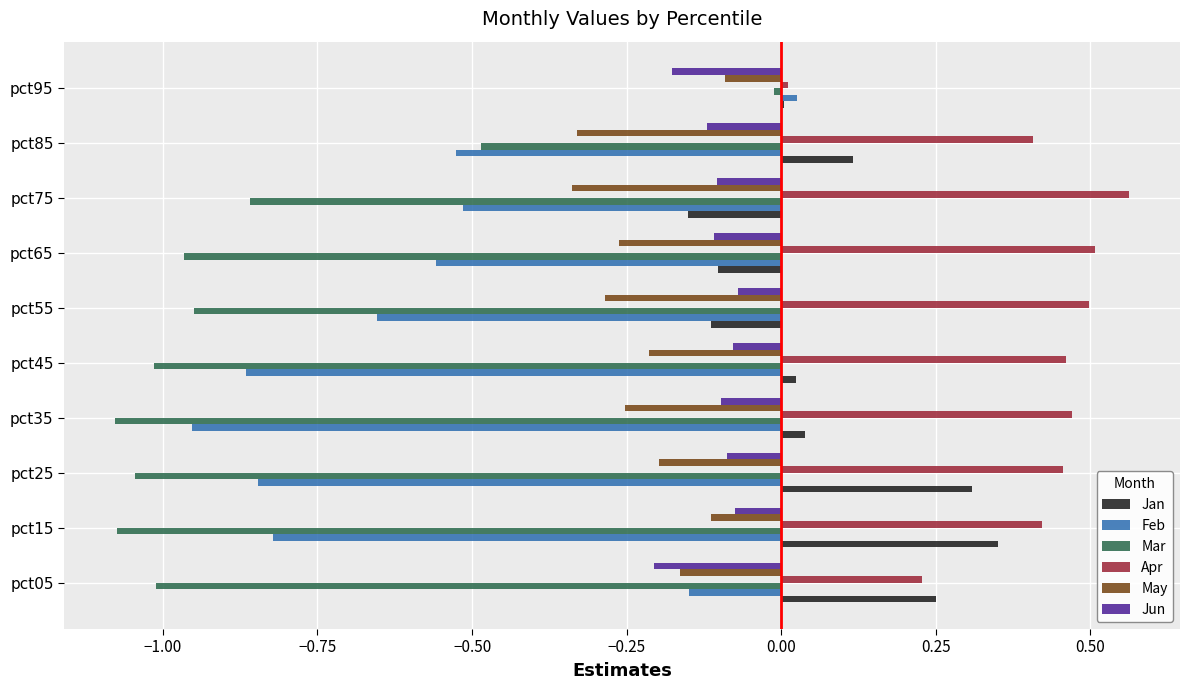

Which series has the largest total across all categories?

Apr